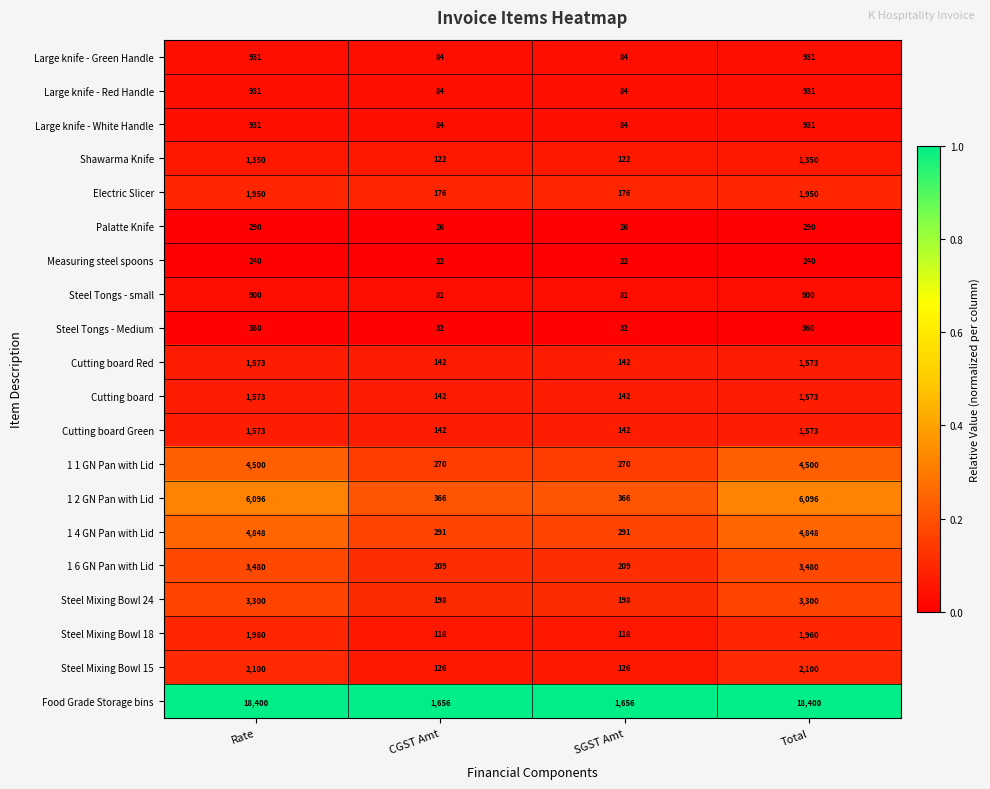

Is it true that Large knife - White Handle equals 141 at SGST Amt?

False